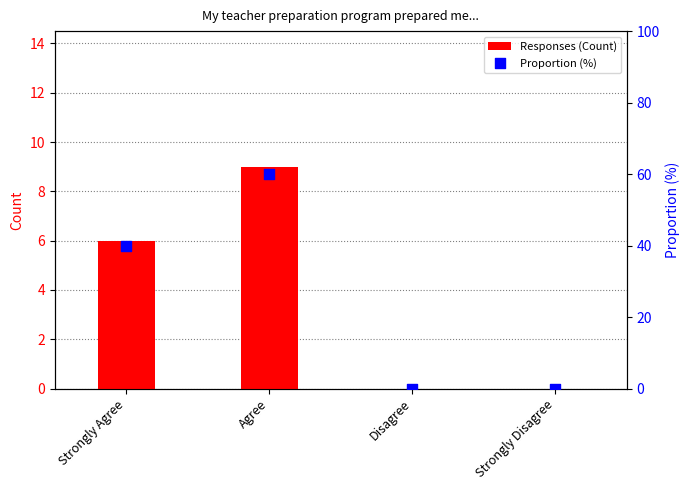

Is the value of Proportion (%) at Disagree greater than the value of Responses (Count) at Agree?

No